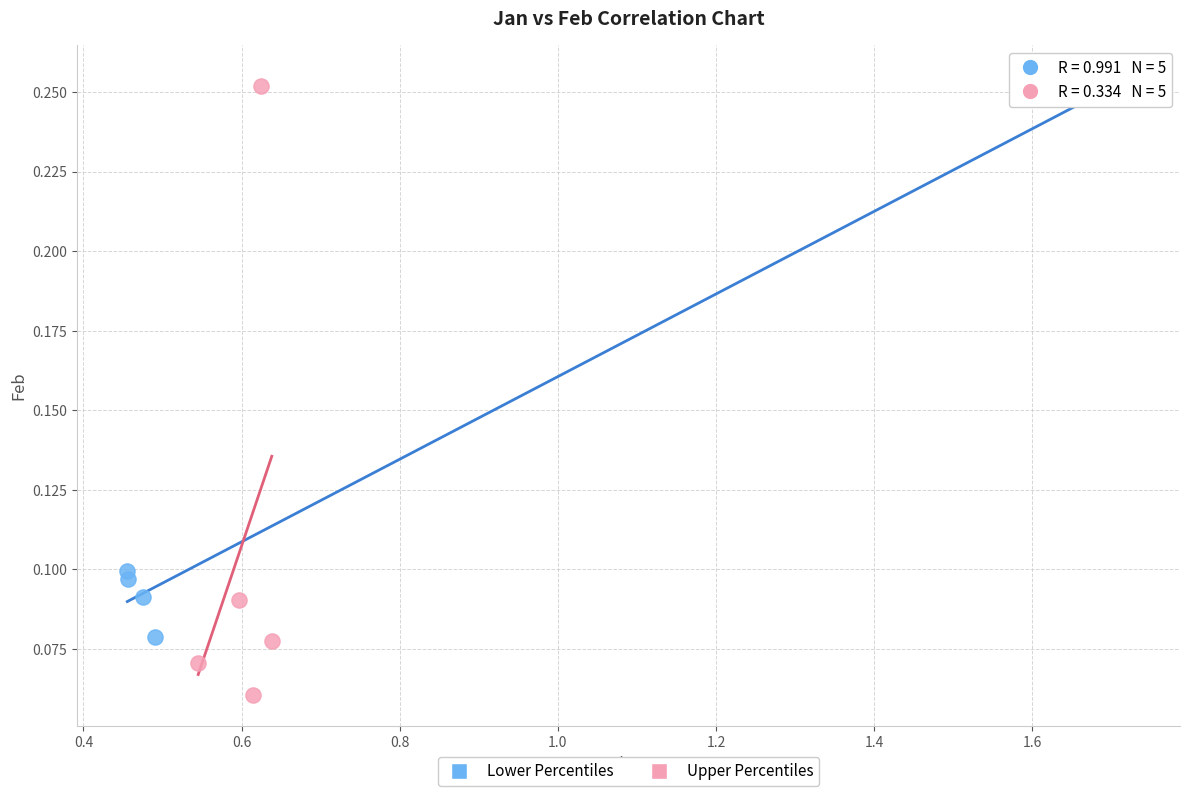

What are all the series names shown in the legend?

Lower Percentiles, Upper Percentiles